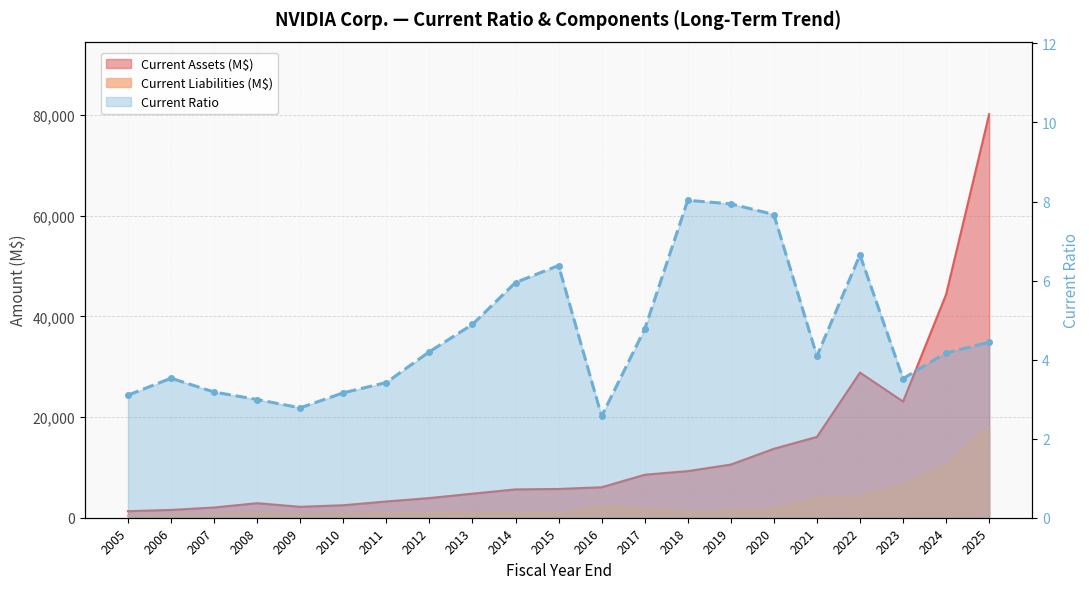

Reading left to right, transcribe all the data shown in this chart.

Current Ratio: 2005=3.1	2006=3.5	2007=3.2	2008=3.0	2009=2.8	2010=3.2	2011=3.4	2012=4.2	2013=4.9	2014=6.0	2015=6.4	2016=2.6	2017=4.8	2018=8.0	2019=7.9	2020=7.7	2021=4.1	2022=6.7	2023=3.5	2024=4.2	2025=4.4
Current Assets (M$): 2005=1305.0	2006=1549.0	2007=2032.0	2008=2889.0	2009=2168.0	2010=2481.0	2011=3227.0	2012=3905.0	2013=4775.0	2014=5625.0	2015=5713.0	2016=6053.0	2017=8536.0	2018=9255.0	2019=10557.0	2020=13690.0	2021=16055.0	2022=28829.0	2023=23073.0	2024=44345.0	2025=80126.0
Current Liabilities (M$): 2005=421.0	2006=439.0	2007=639.0	2008=967.0	2009=779.0	2010=784.0	2011=943.0	2012=930.0	2013=976.0	2014=945.0	2015=896.0	2016=2351.0	2017=1788.0	2018=1153.0	2019=1329.0	2020=1784.0	2021=3925.0	2022=4335.0	2023=6563.0	2024=10631.0	2025=18047.0